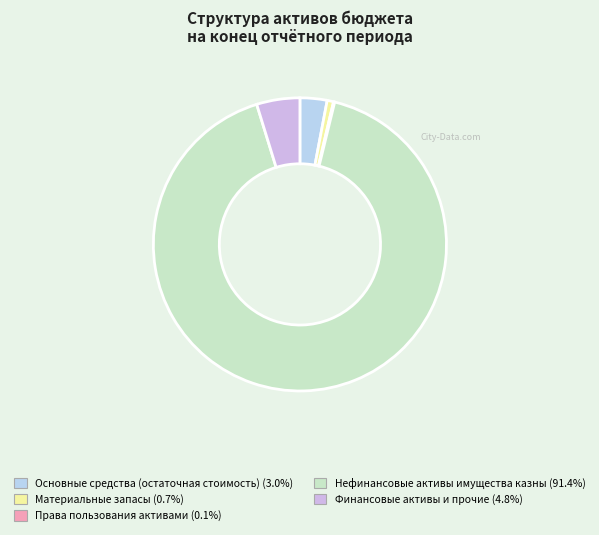

What is the smallest slice in the pie chart?

Права пользования активами